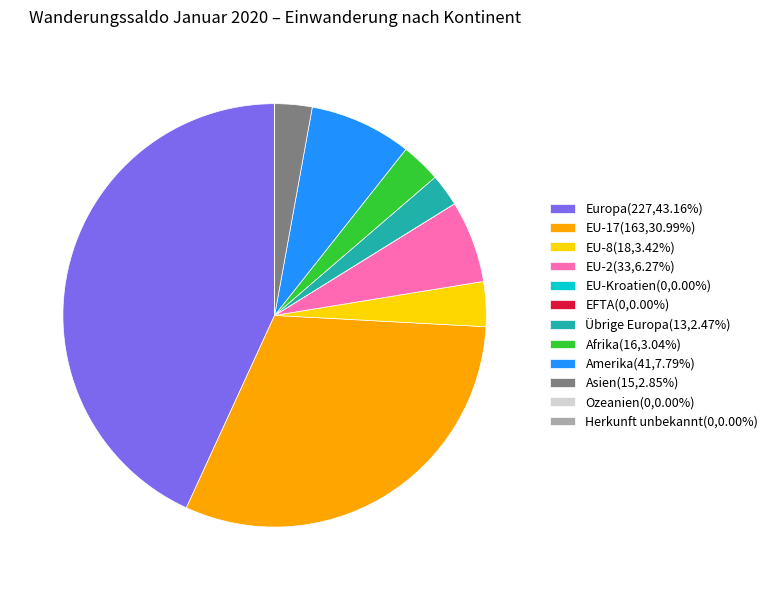

What is the ratio of the value at EU-17(163,30.99%) to the value at EU-2(33,6.27%)?

4.9